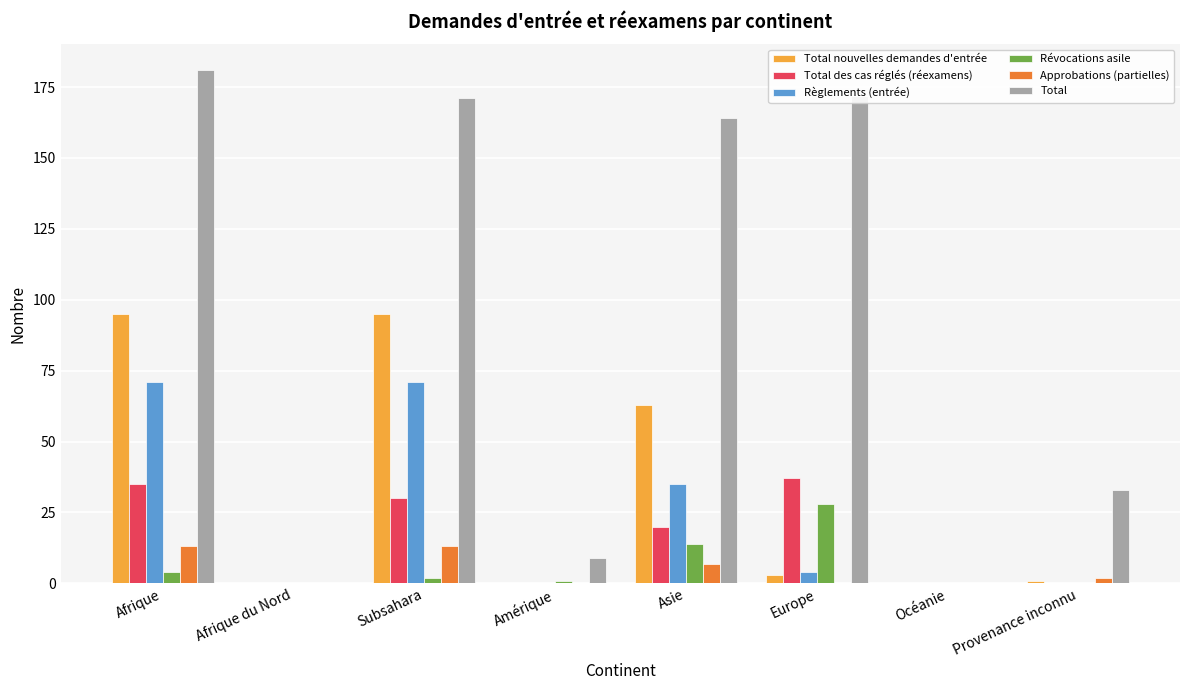

At which category does the chart reach its peak across all series?

Afrique